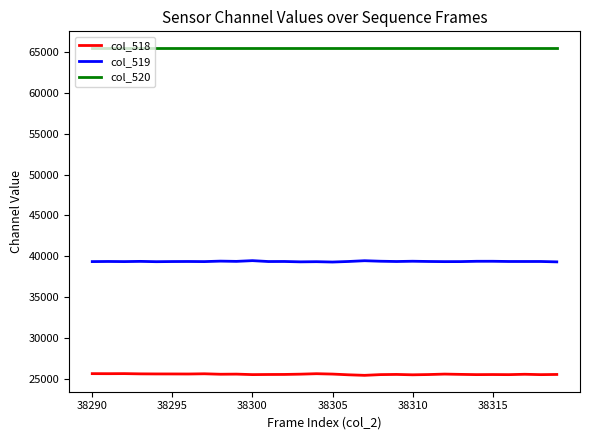

What is the lowest value of the col_519 series?

39277